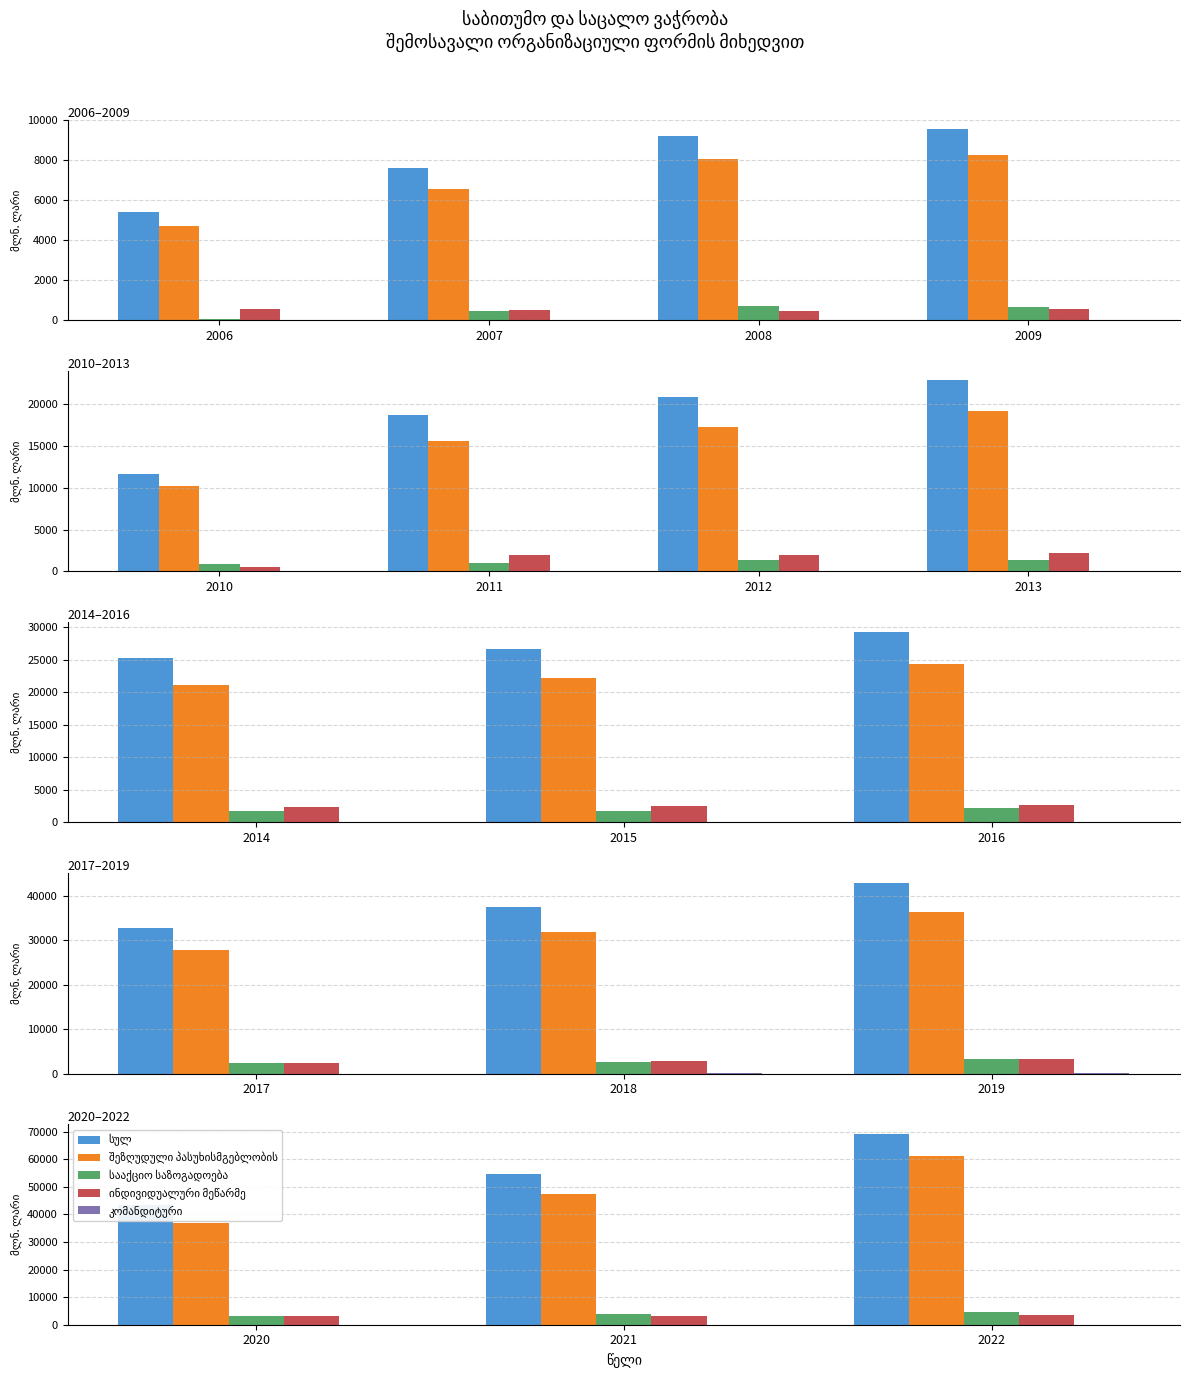

What are all the series names shown in the legend?

სულ, შეზღუდული პასუხისმგებლობის, სააქციო საზოგადოება, ინდივიდუალური მეწარმე, კომანდიტური